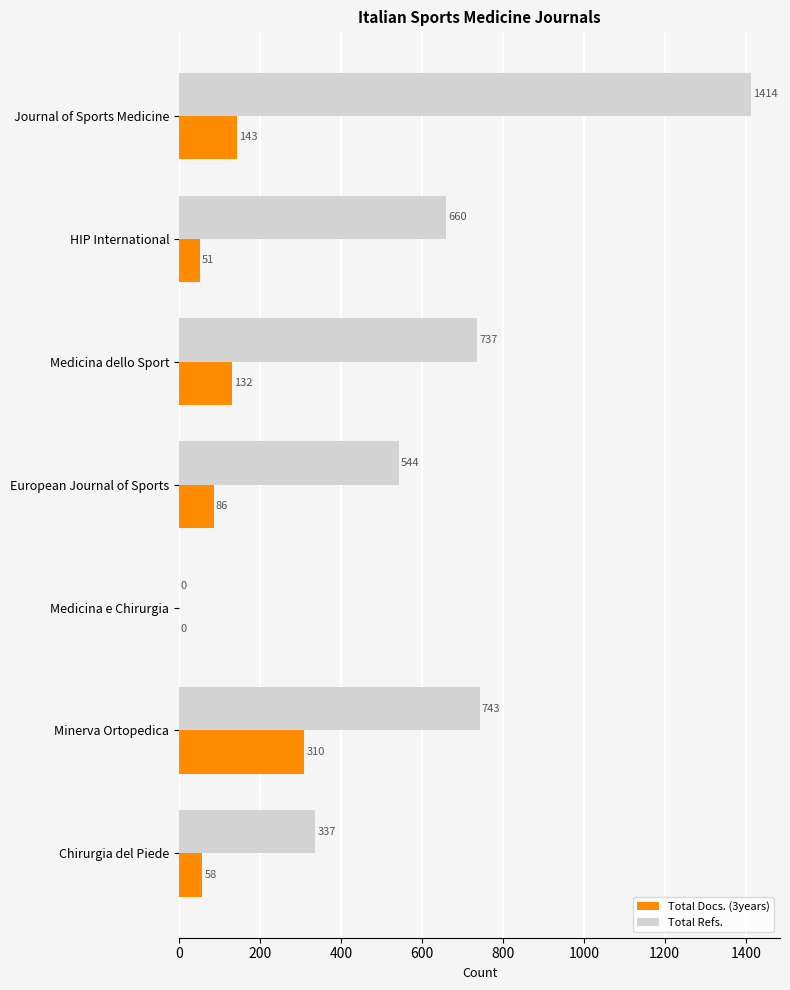

What is the highest value of the Total Docs. (3years) series?

310